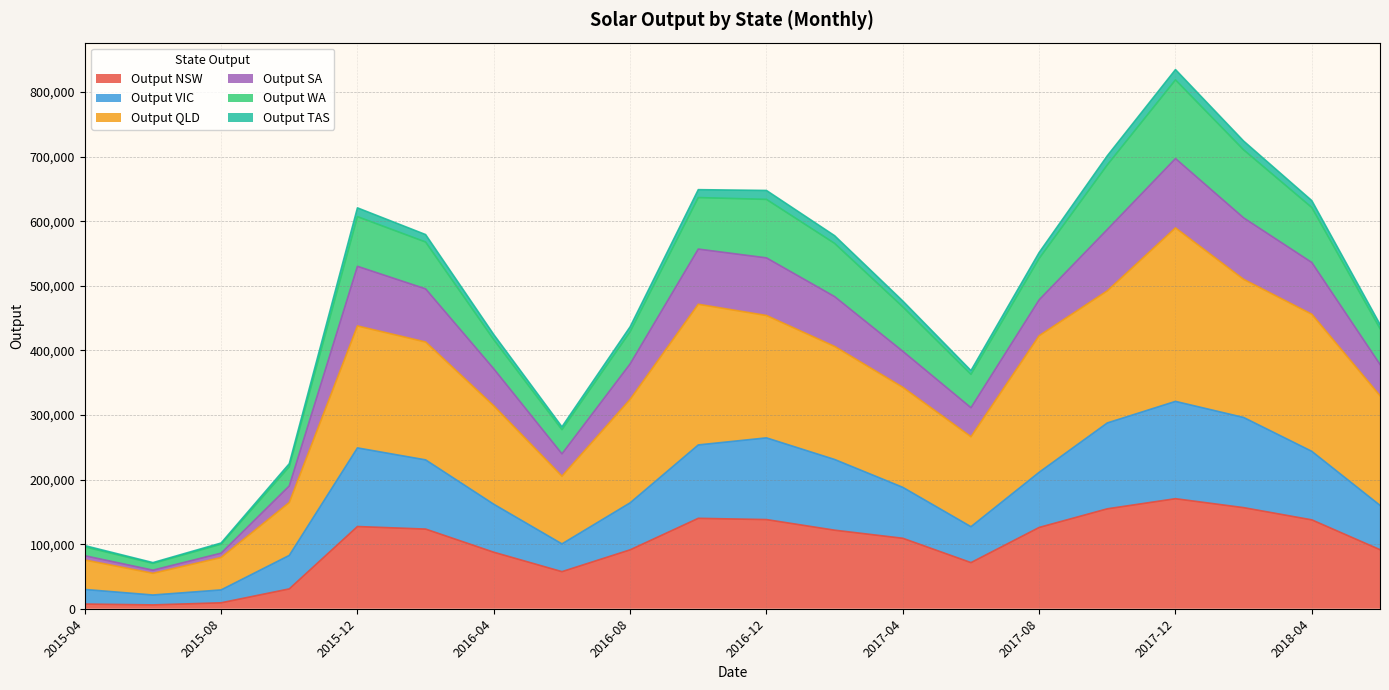

Where is Output NSW nearest to the value 88162?

2016-04